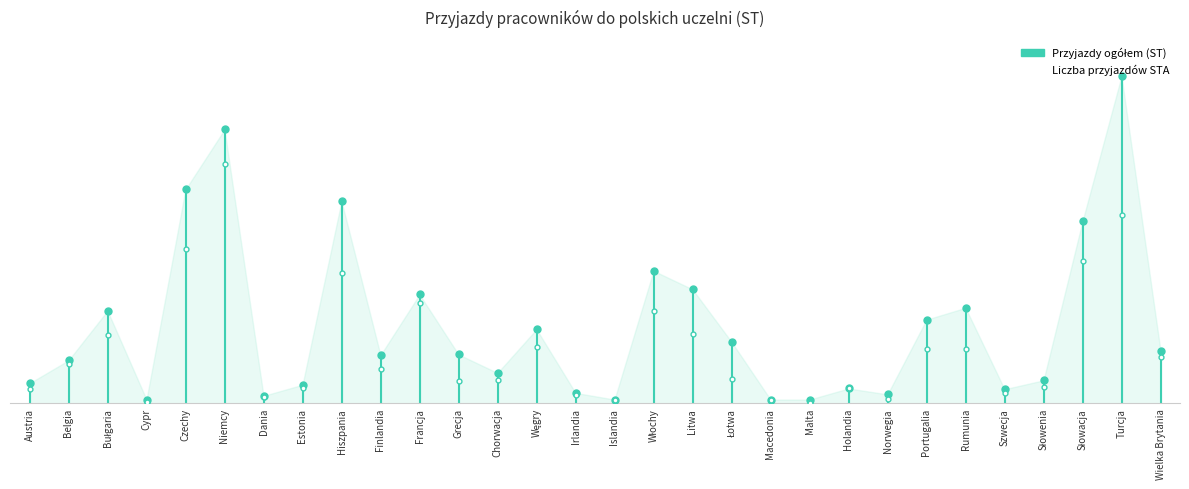

Which series has the widest spread of values?

Przyjazdy ogółem (ST)